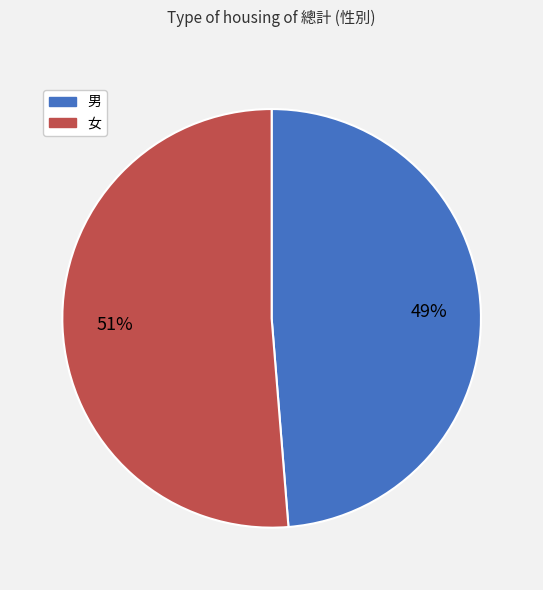

To the nearest percent, what is the combined percentage of 女 and 男?

100%